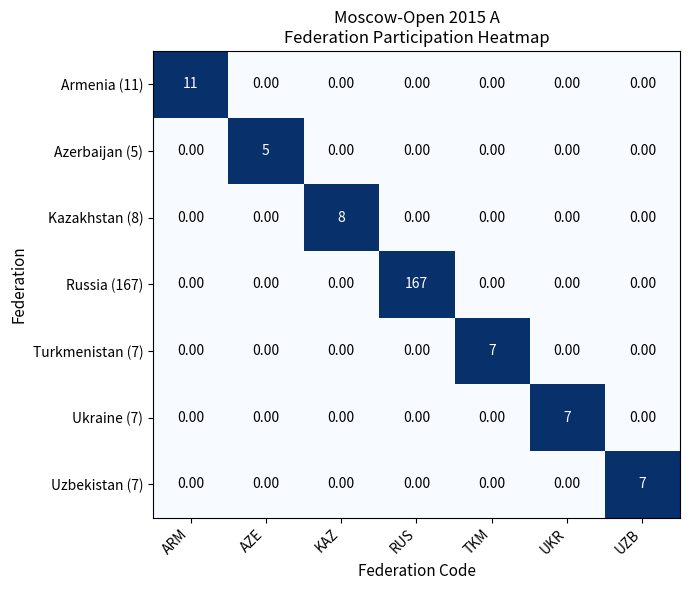

What is the spread (max minus min) of values at KAZ?

8